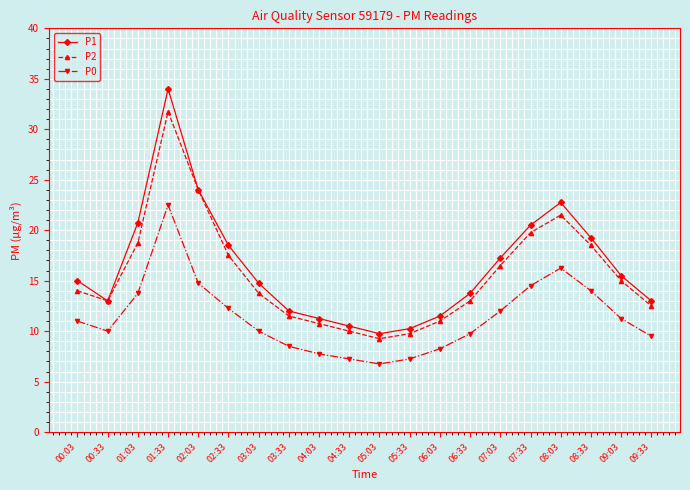

What are all the series names shown in the legend?

P1, P2, P0